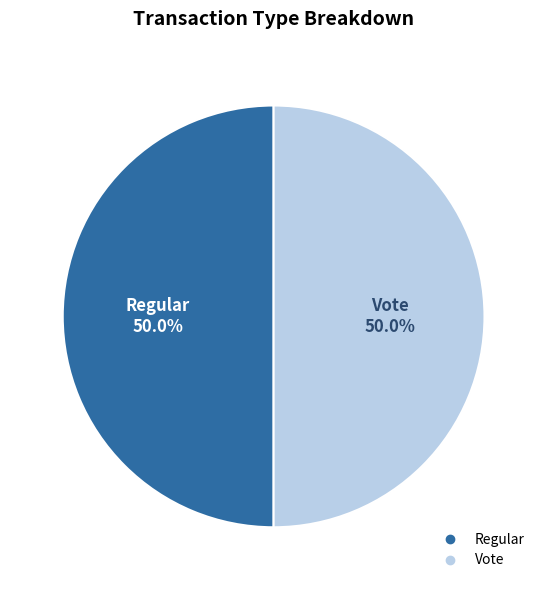

Combined, what portion of the pie is Vote and Regular?

100.0%